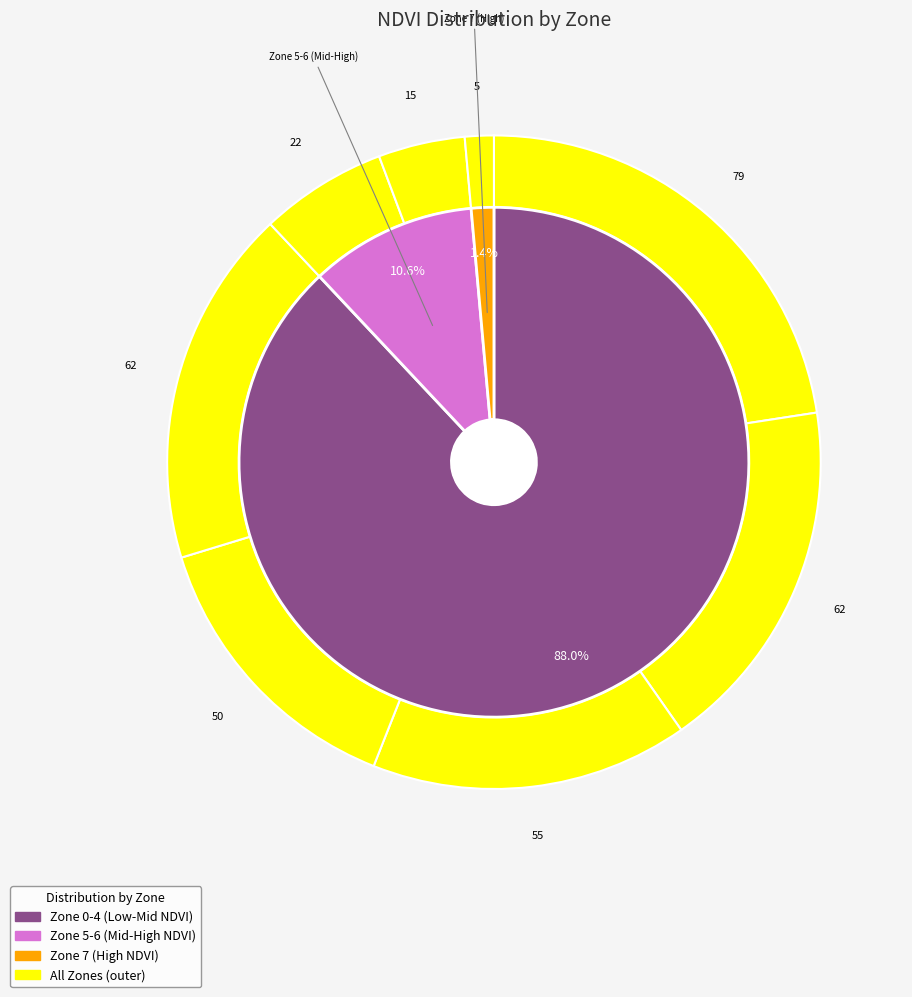

Count the number of slices in the pie.

8